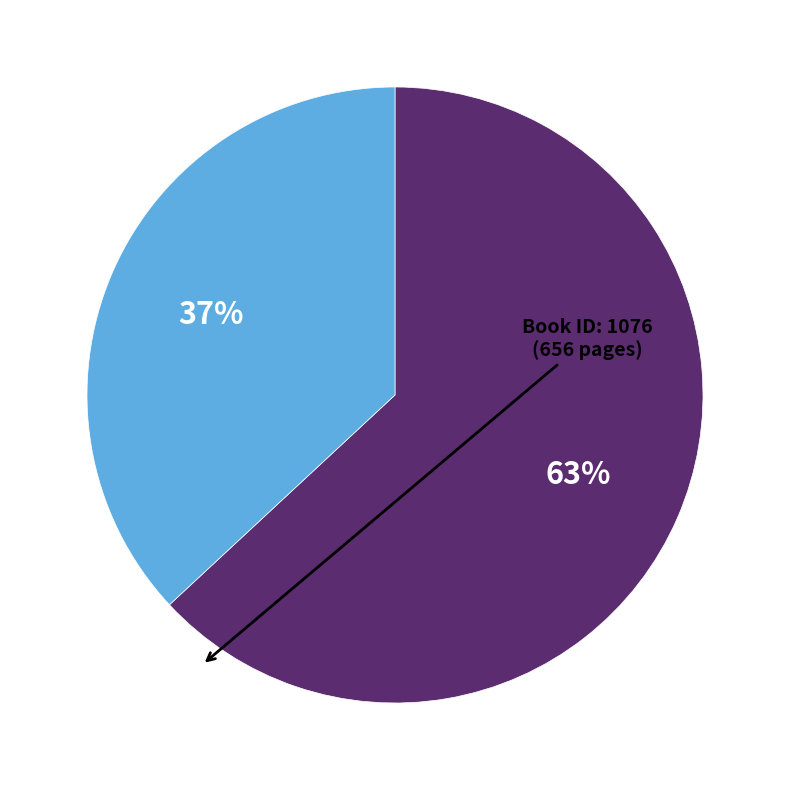

Does any single category account for the majority?

Yes